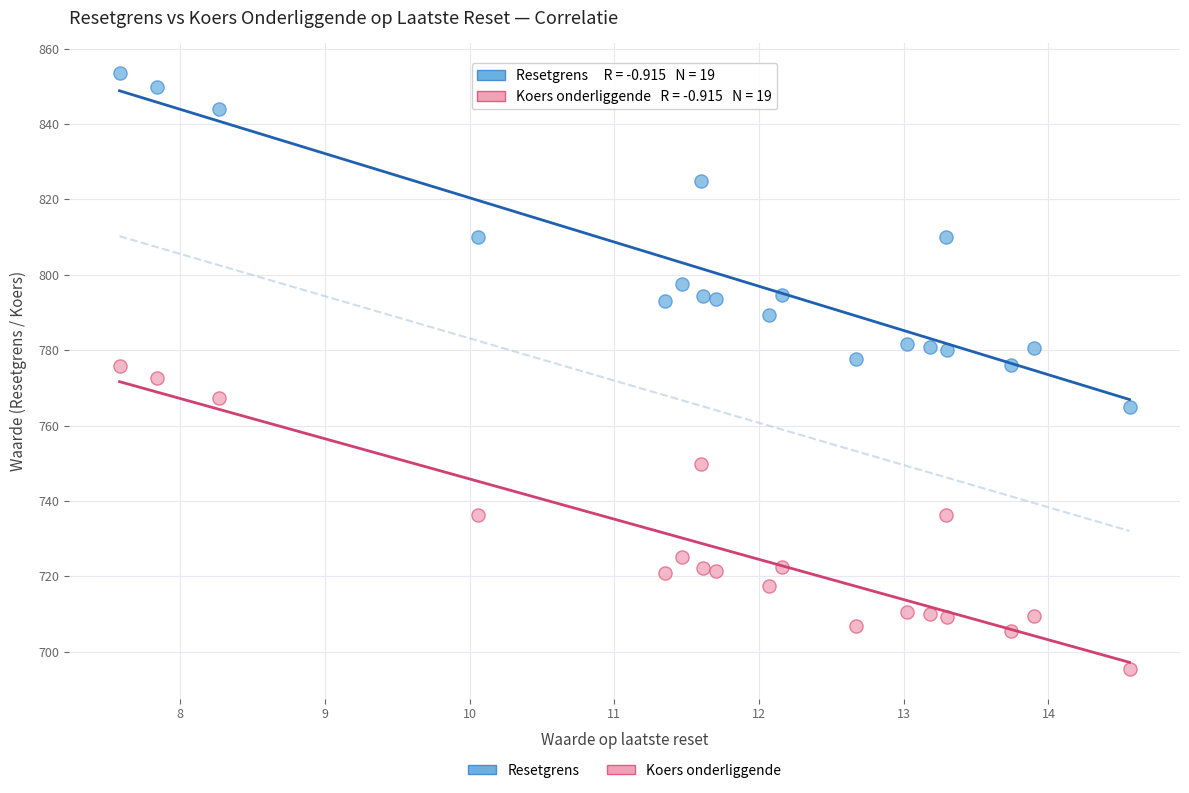

What is the X range (max minus min) for the scatter plot?

7.0